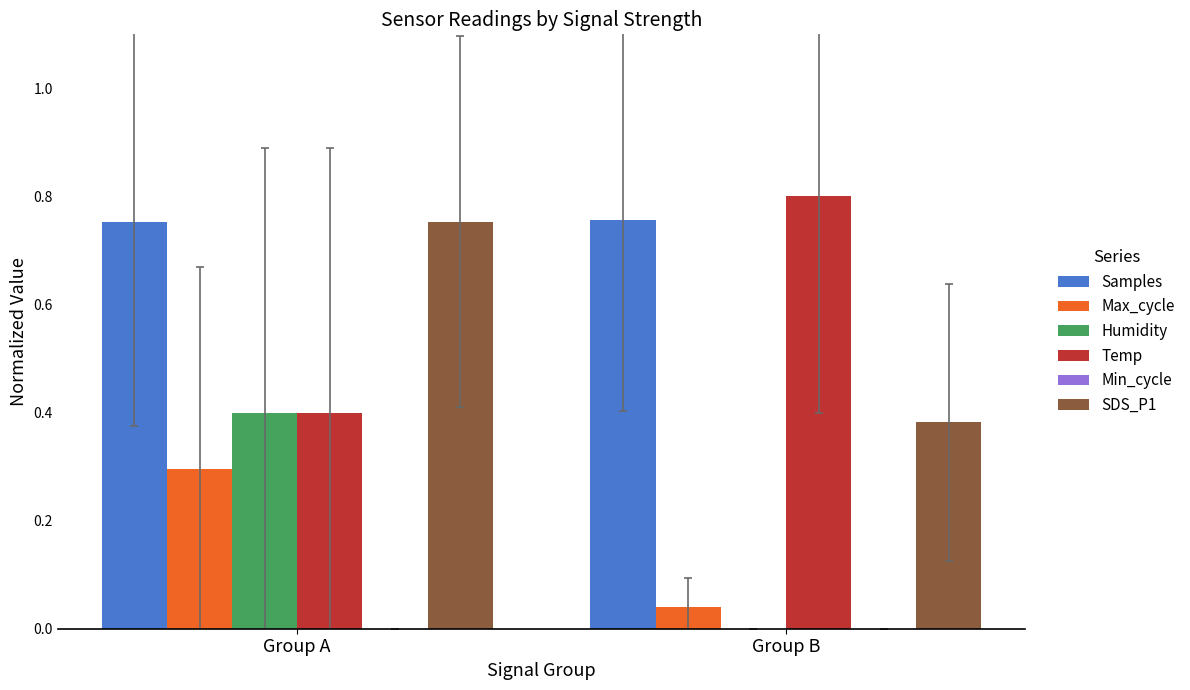

Does the chart contain stacked bars?

No